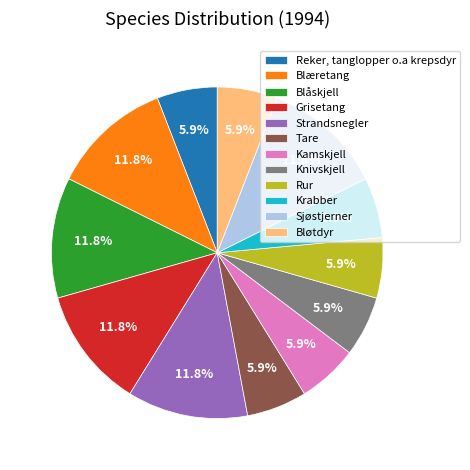

Does Grisetang represent more than half of the total?

No